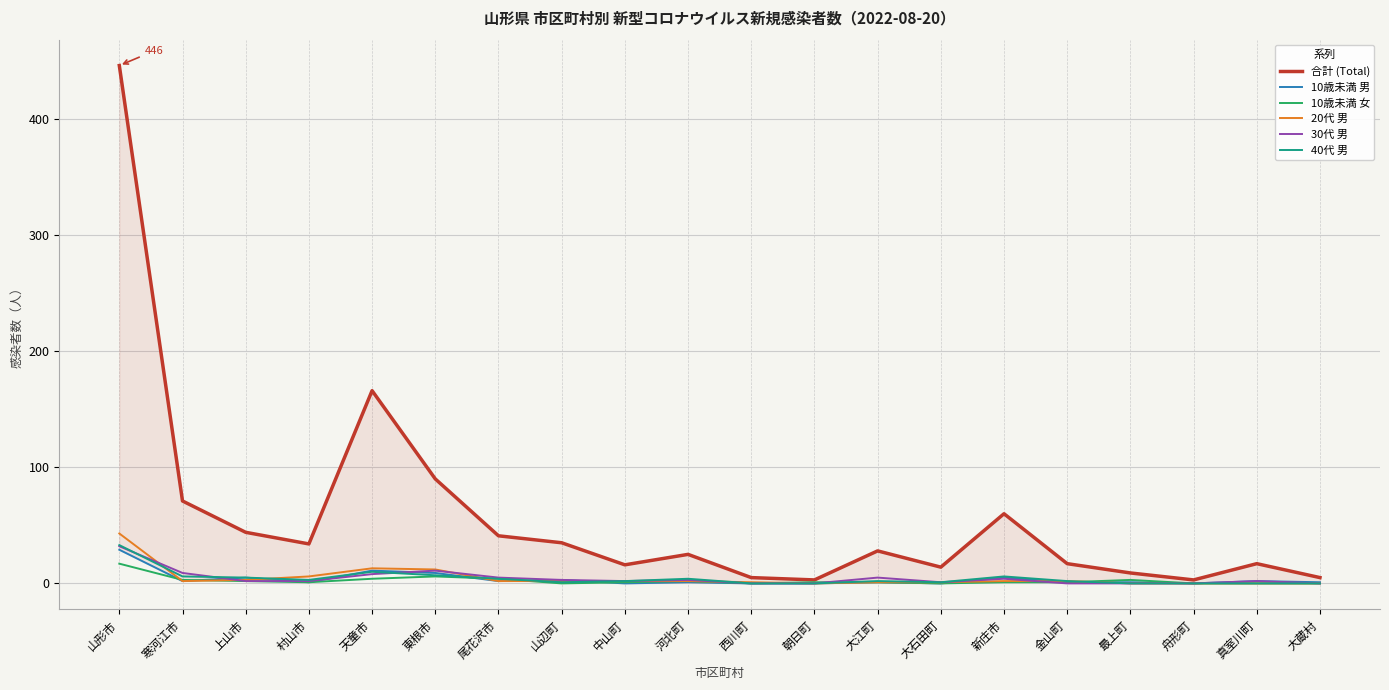

What are all the series names shown in the legend?

合計 (Total), 10歳未満 男, 10歳未満 女, 20代 男, 30代 男, 40代 男